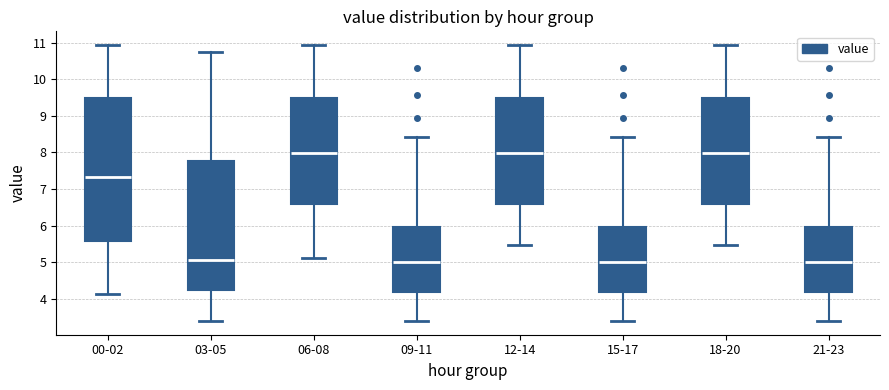

Which box is the tallest, from its lower edge to its upper edge?

00-02